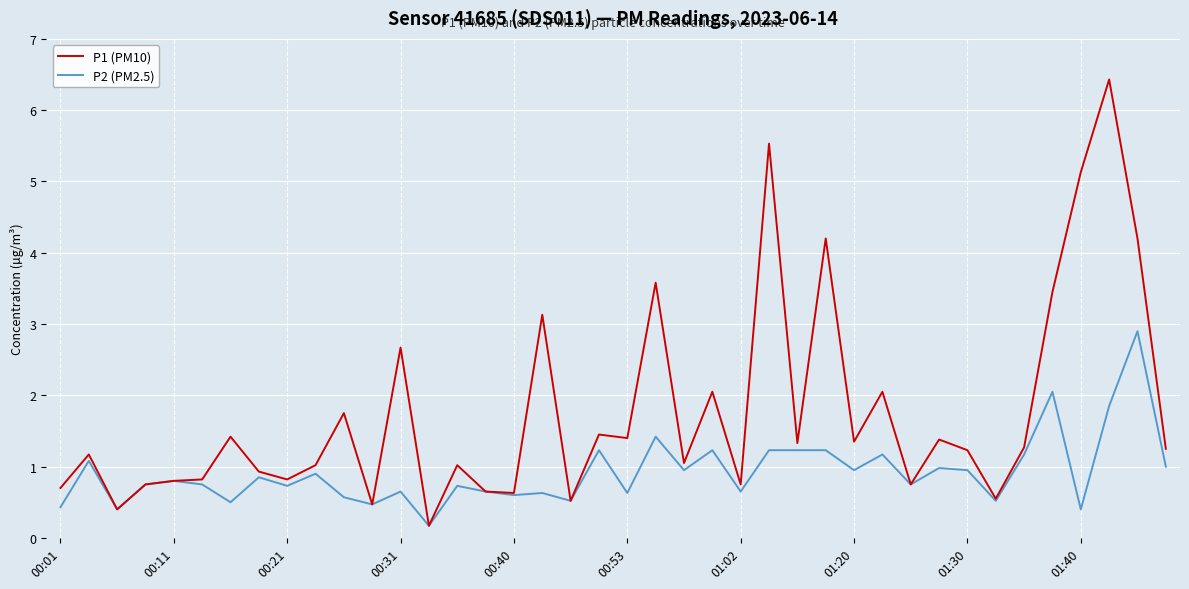

Rank the series by their average value, from lowest to highest.

P2 (PM2.5), P1 (PM10)